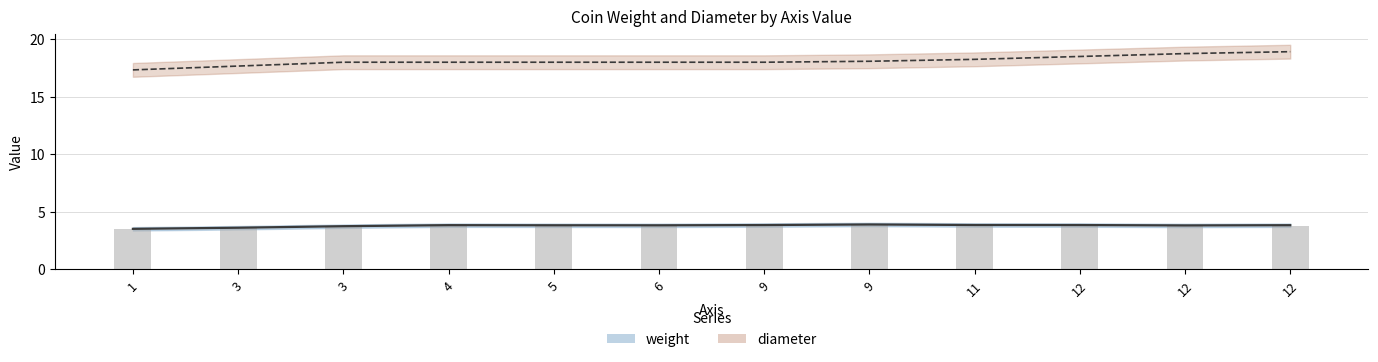

List the labels in order of value, smallest first.

1, 3, 12, 6, 3, 12, 5, 9, 12, 4, 9, 11